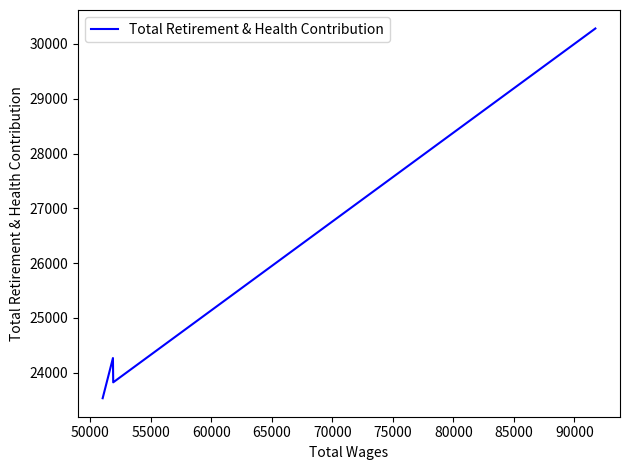

Count the number of values greater than 24269.

1